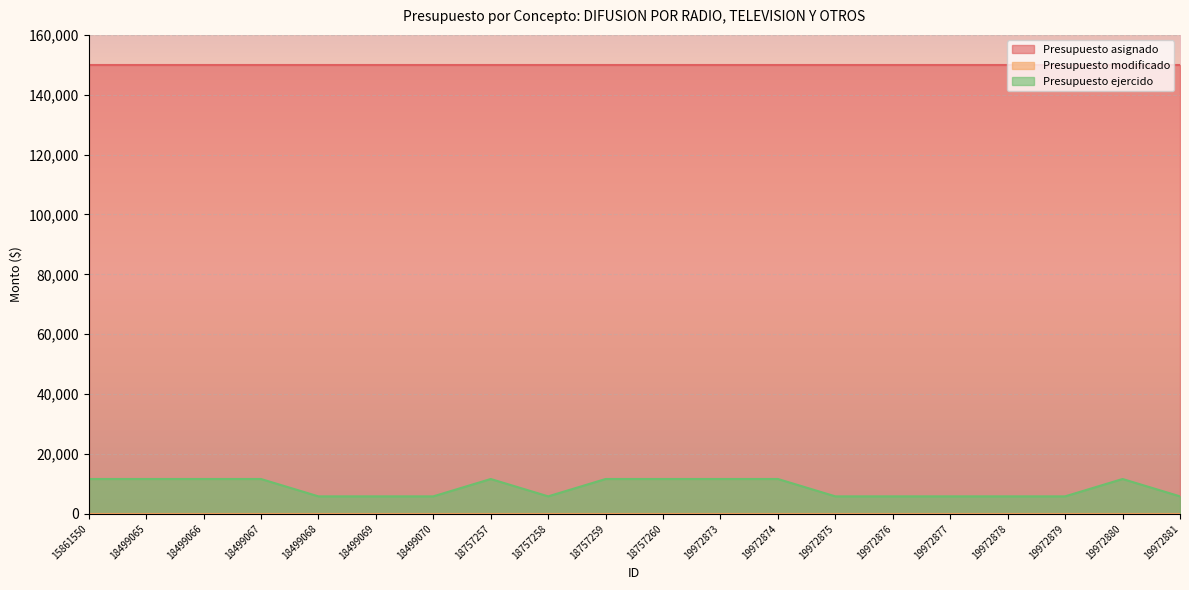

At which category is the sum across all series the highest?

15861550